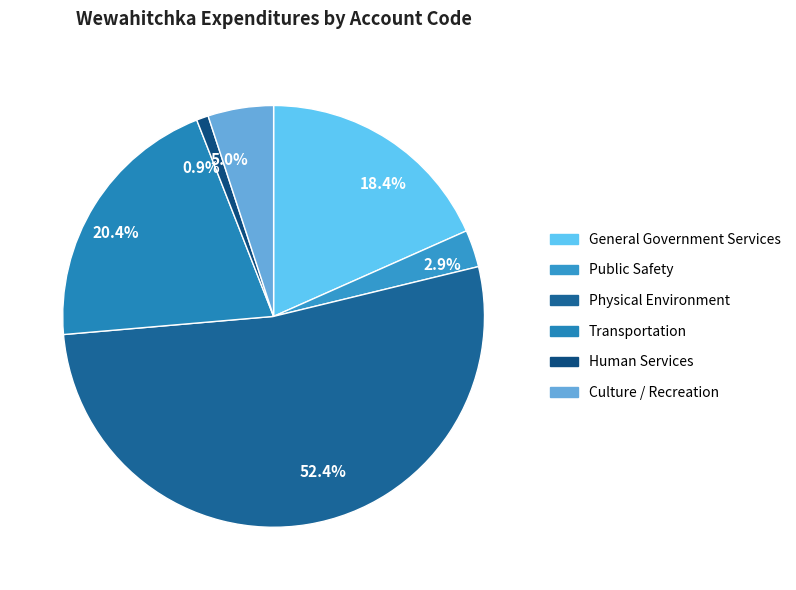

How many slices are in this pie chart?

6